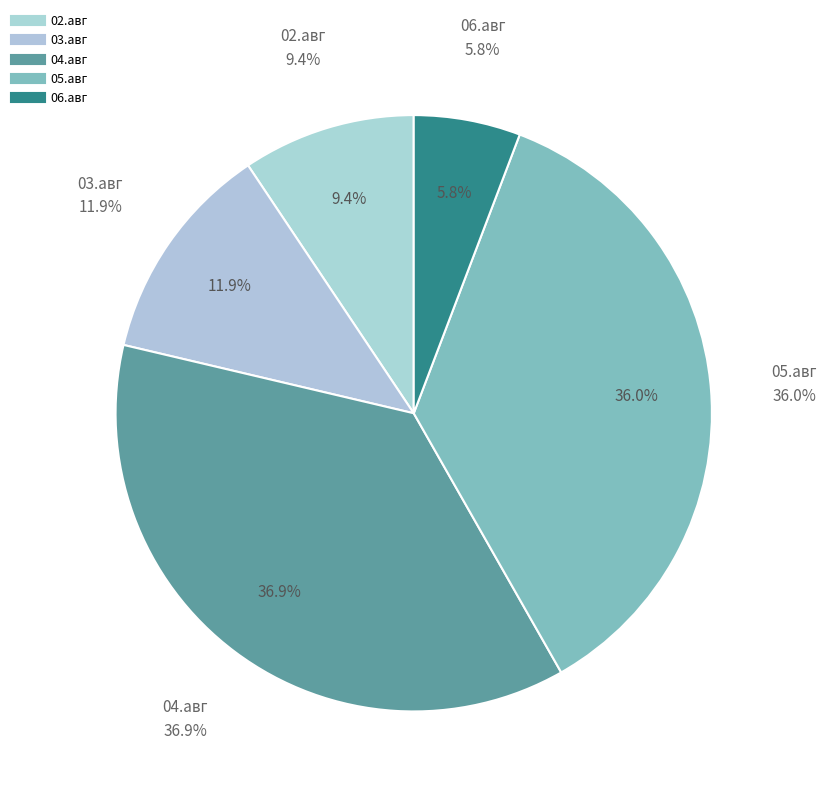

What percentage is the 02.авг slice, to the nearest percent?

9%